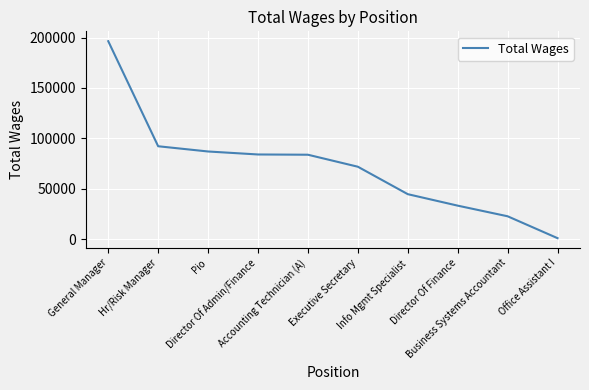

What is the ratio of the value at Director Of Admin/Finance to the value at Executive Secretary?

1.2